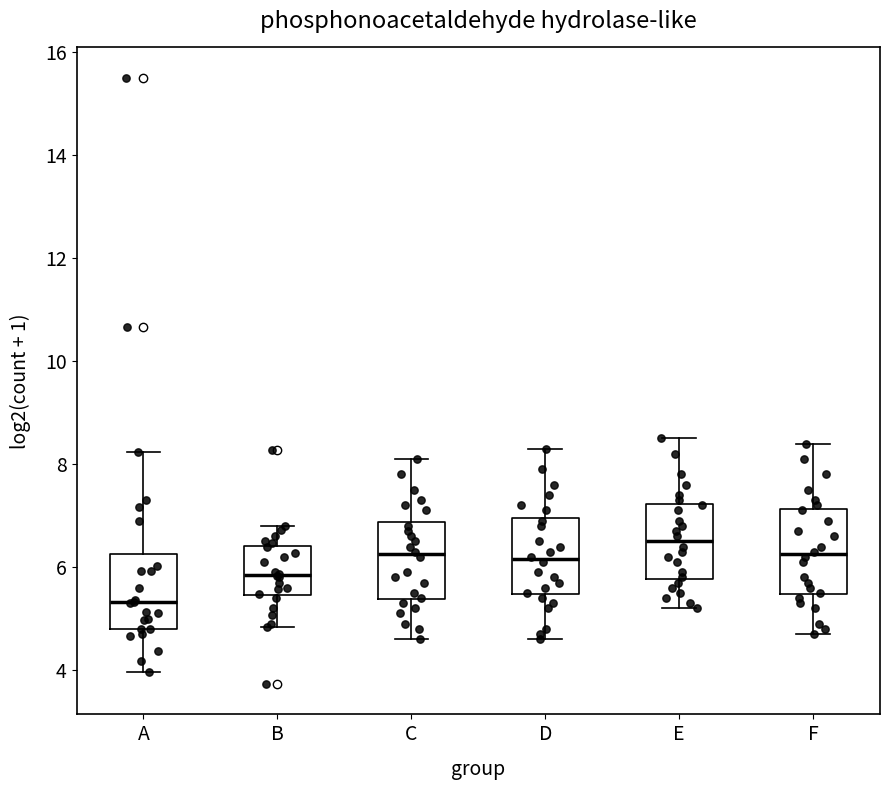

Where is the upper edge of the box for B on the y-axis? The values are not printed on the chart, so give them approximately, as read against the axis.

6.4